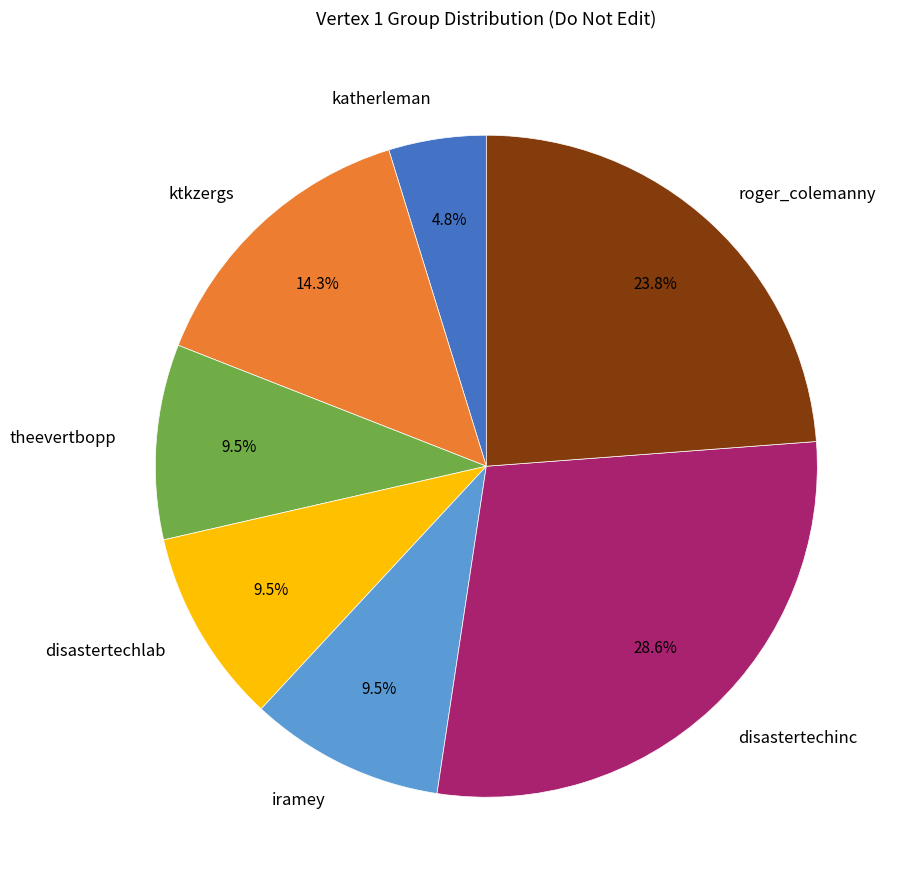

What is the total percentage of ktkzergs and disastertechlab?

23.8%